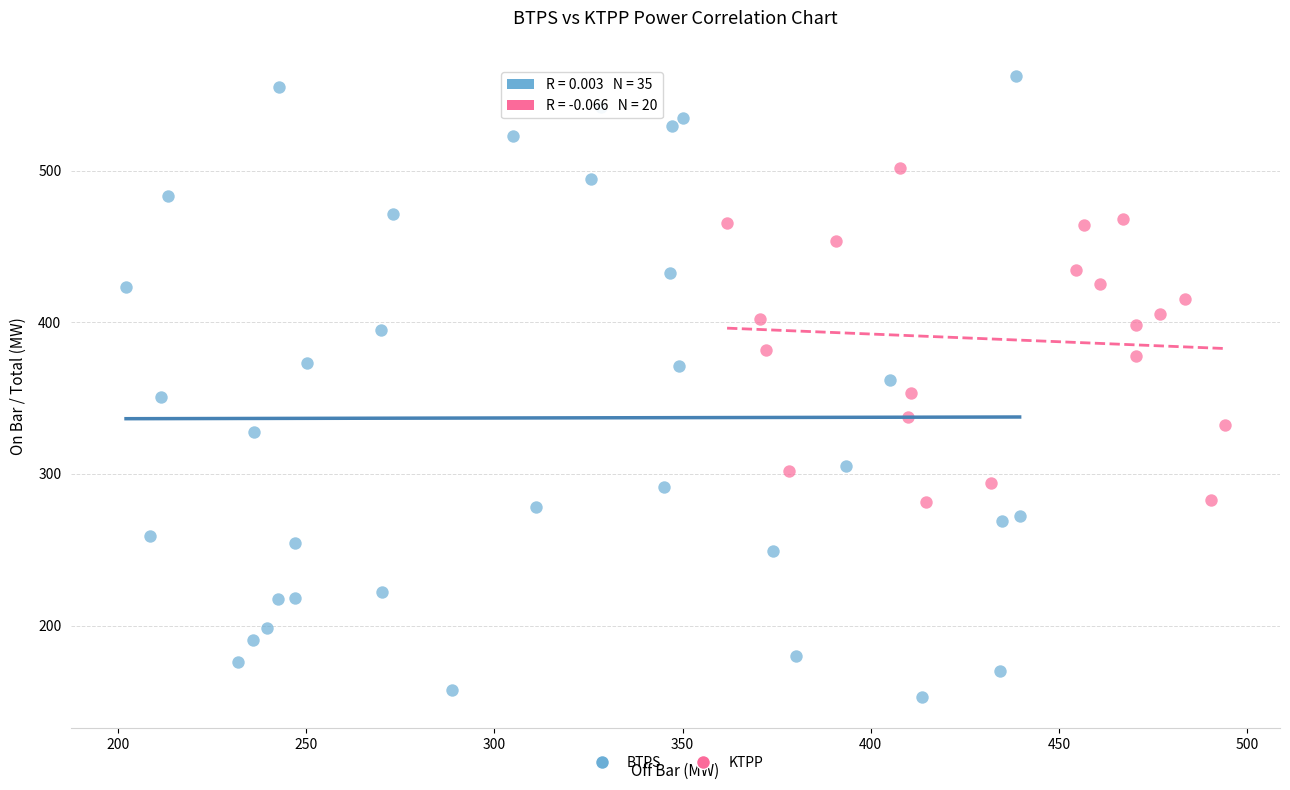

Which series has the largest Y range (max minus min)?

BTPS